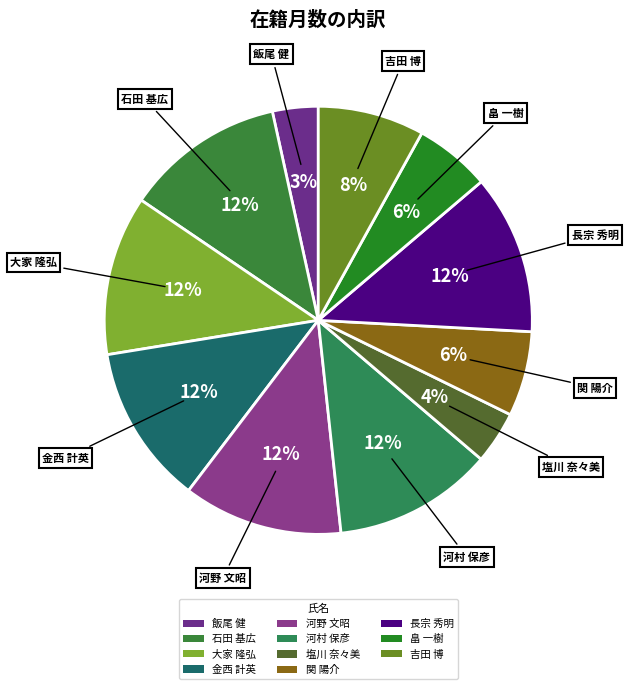

True or false: 吉田 博 accounts for 16% of the total.

False